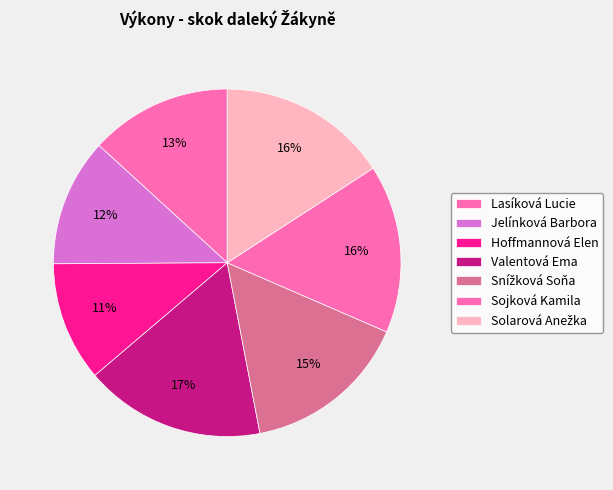

Count the number of slices in the pie.

7